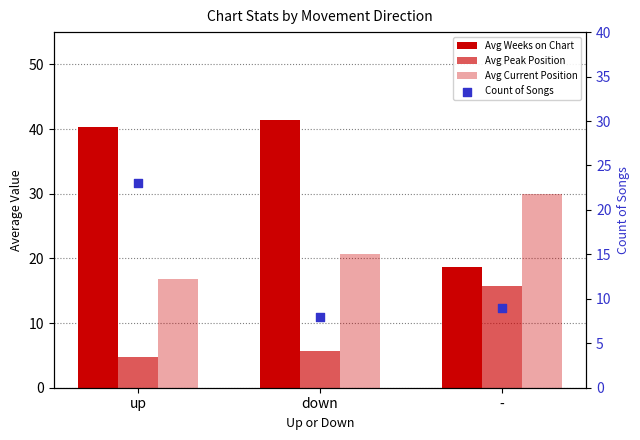

What are all the series names shown in the legend?

Avg Weeks on Chart, Avg Peak Position, Avg Current Position, Count of Songs